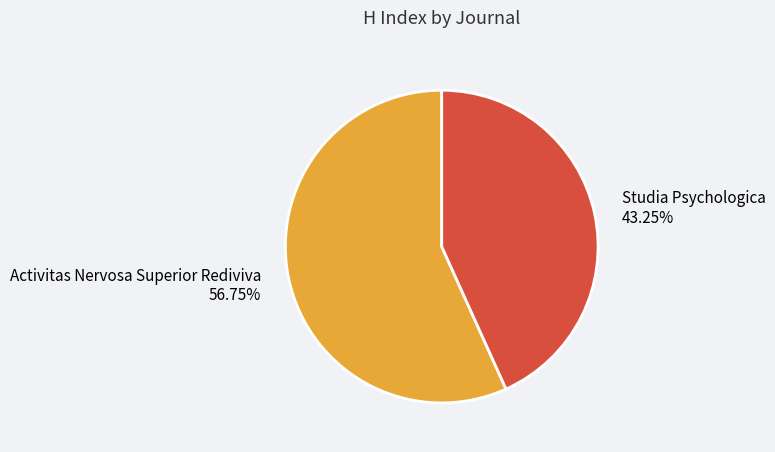

Is there any slice that represents more than half of the pie?

Yes